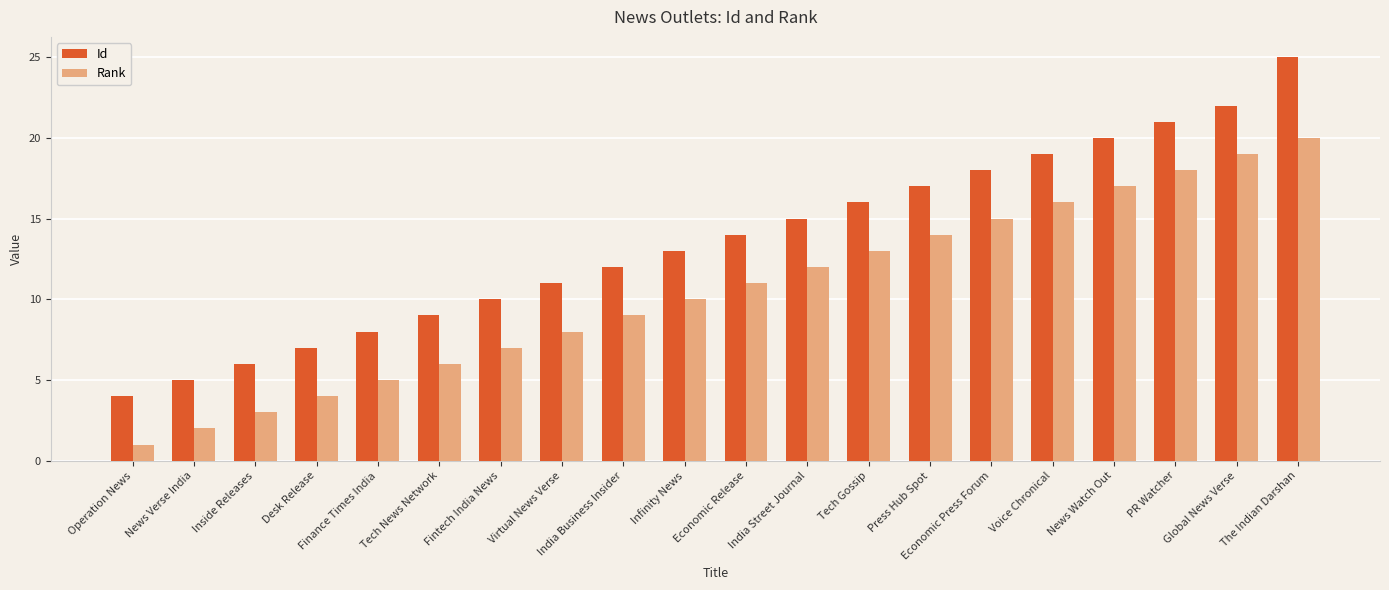

Is the value of Rank at Tech Gossip greater than the value of Id at Desk Release?

Yes